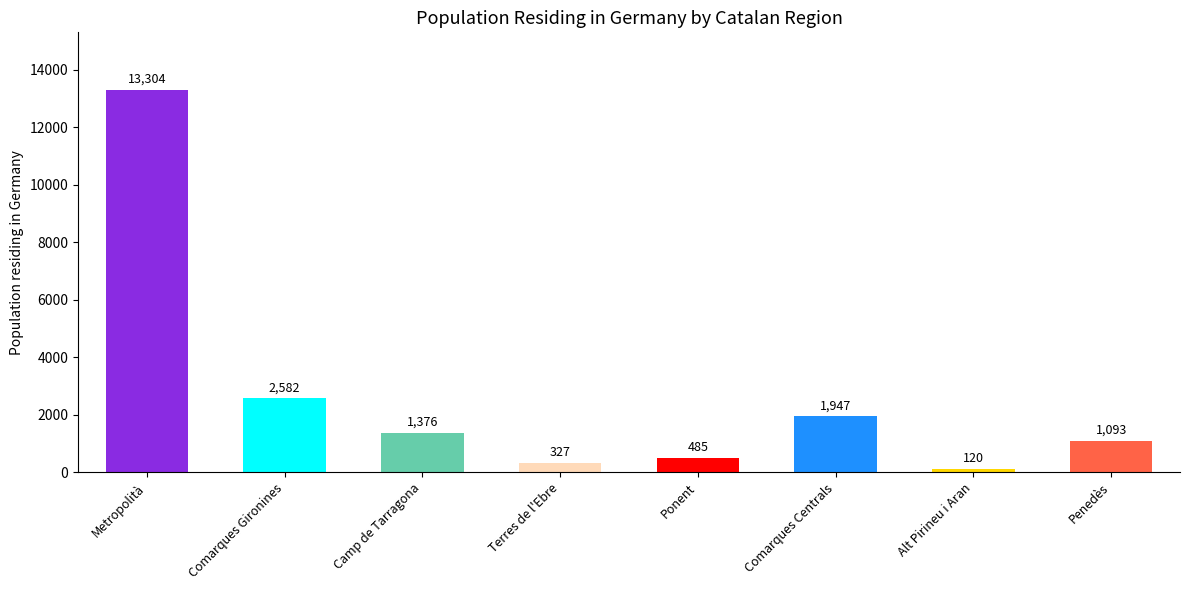

What is the change in value from Terres de l'Ebre to Ponent?

+158